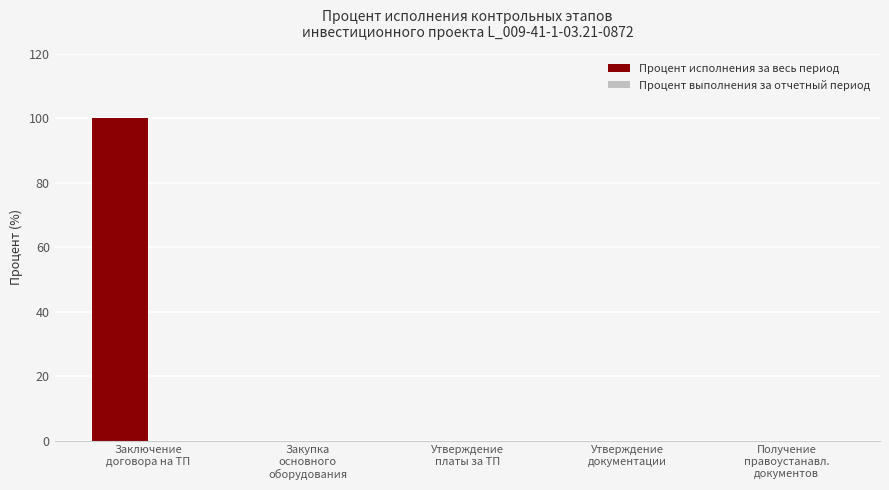

What is the sum of all values?

100